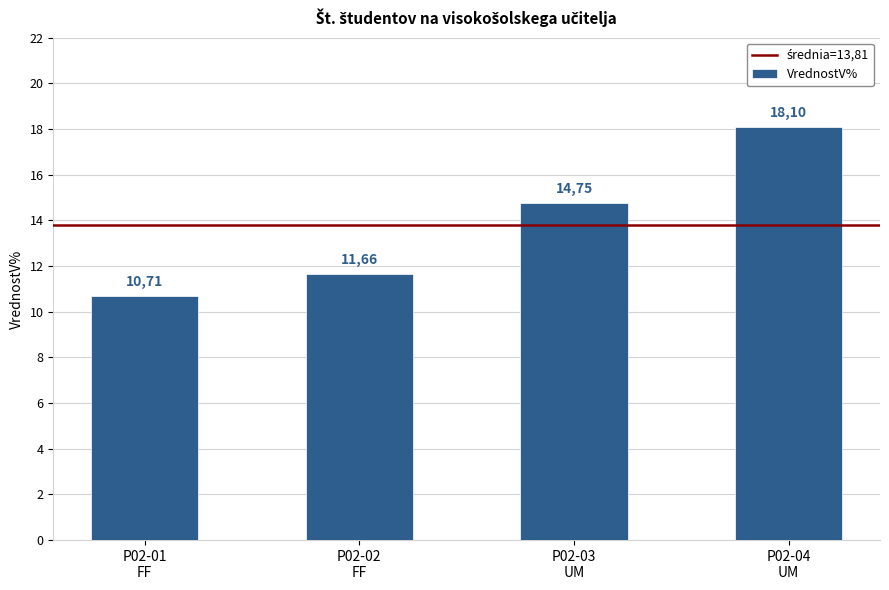

List the labels in order of value, largest first.

P02-04
UM, P02-03
UM, P02-02
FF, P02-01
FF